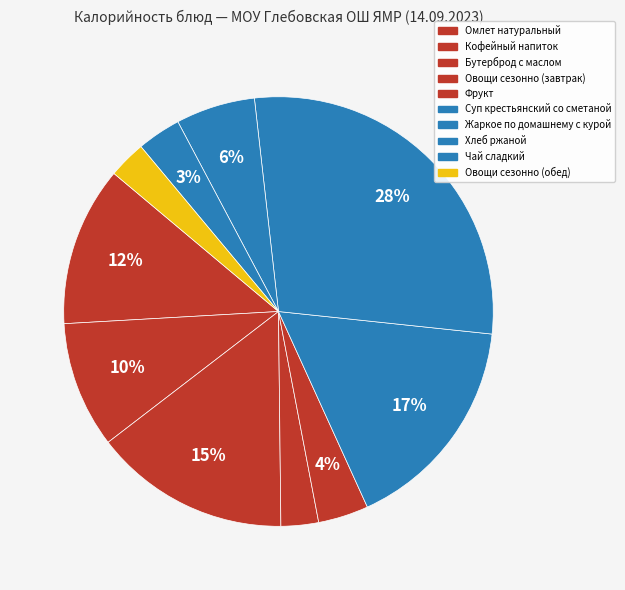

Does Овощи сезонно (завтрак) represent more than half of the total?

No